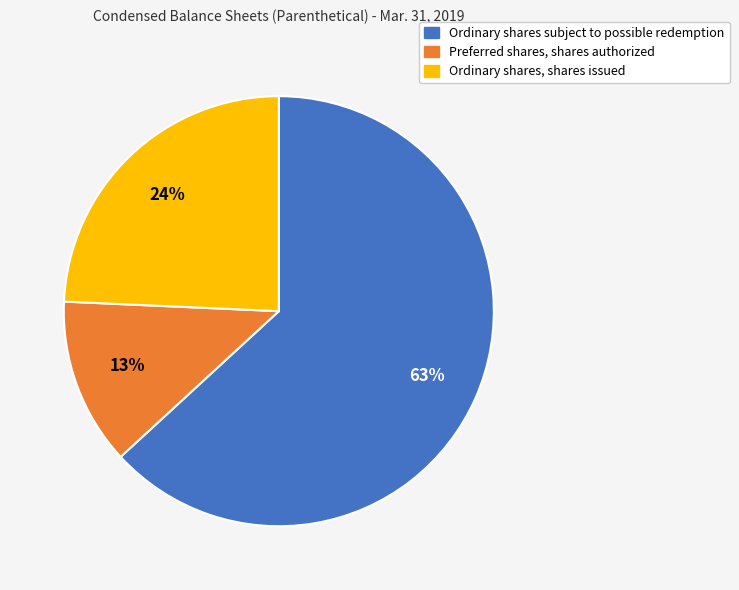

To the nearest percent, what is the difference between the Ordinary shares subject to possible redemption and Ordinary shares, shares issued slice percentages?

39%